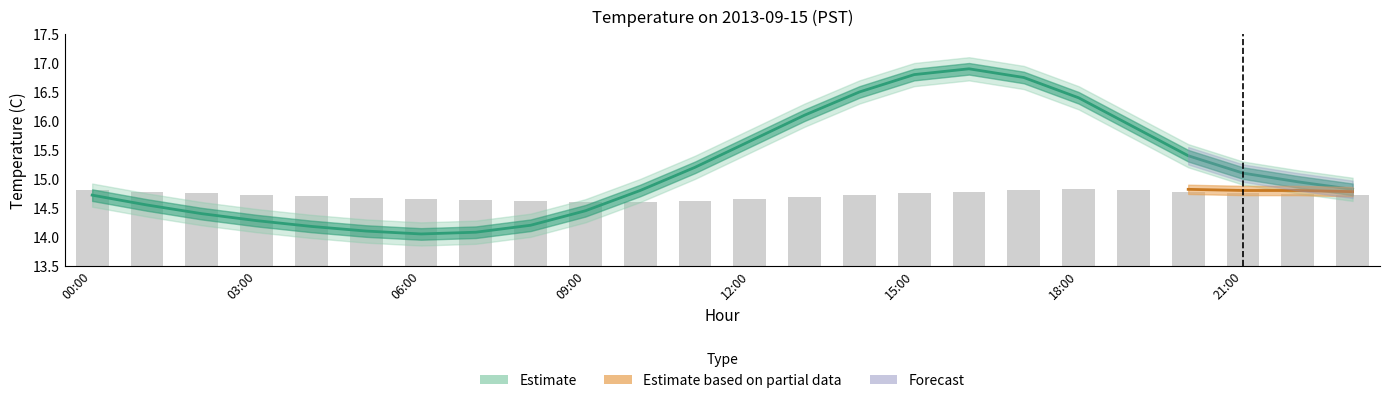

What is the value of the 7th bar from the left?

14.7